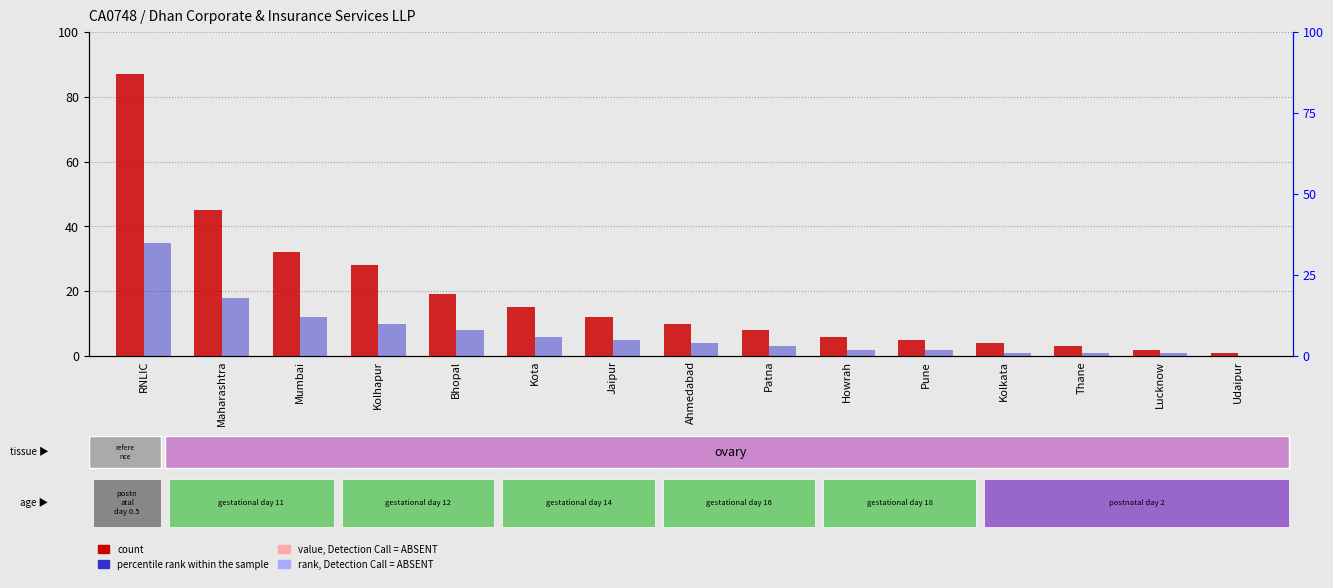

True or false: count has a value of 64 at Maharashtra.

False